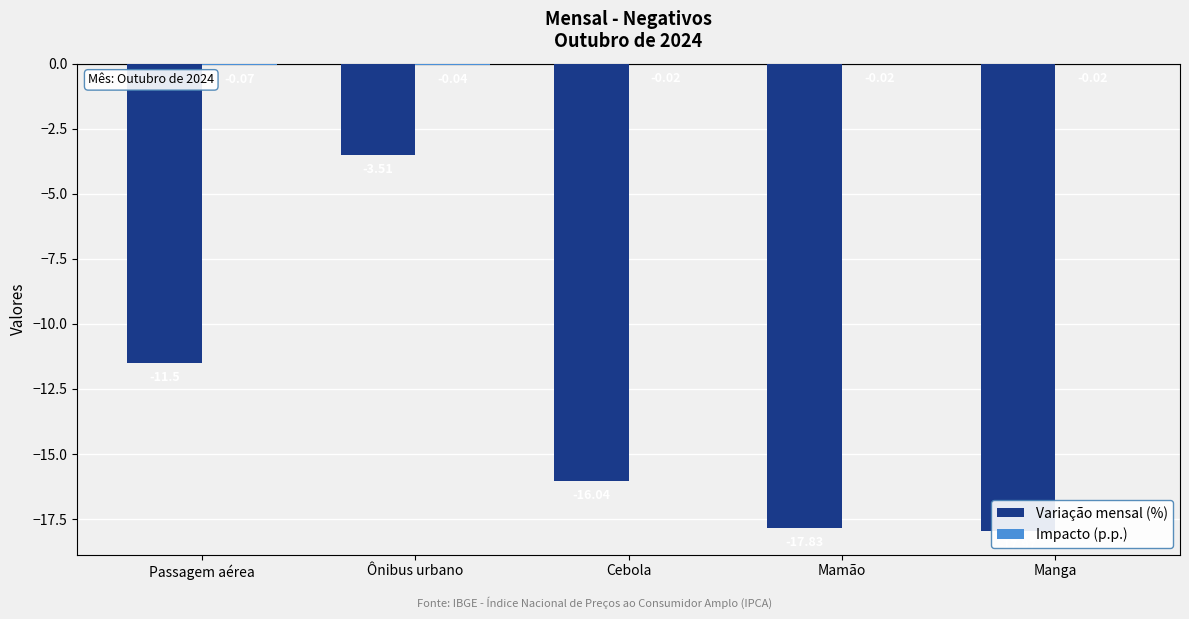

Which category has the highest value across all series?

Cebola